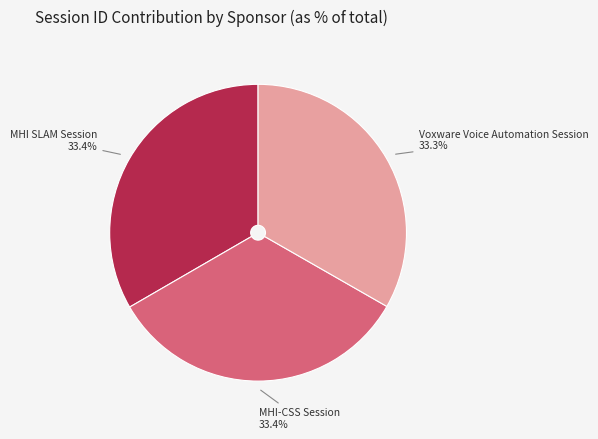

Is there any slice that represents more than half of the pie?

No